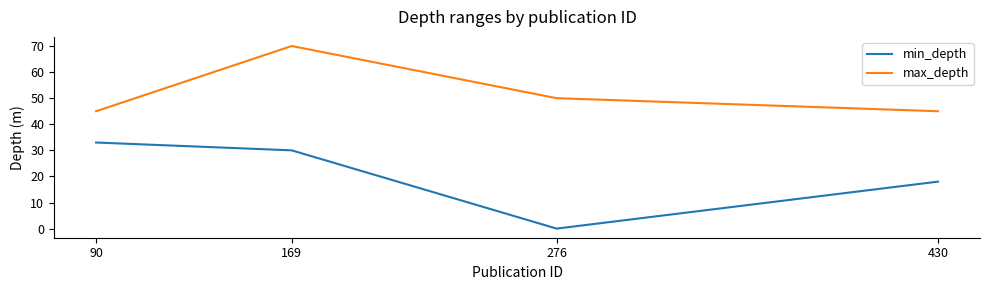

At which category does max_depth reach its first local peak?

169